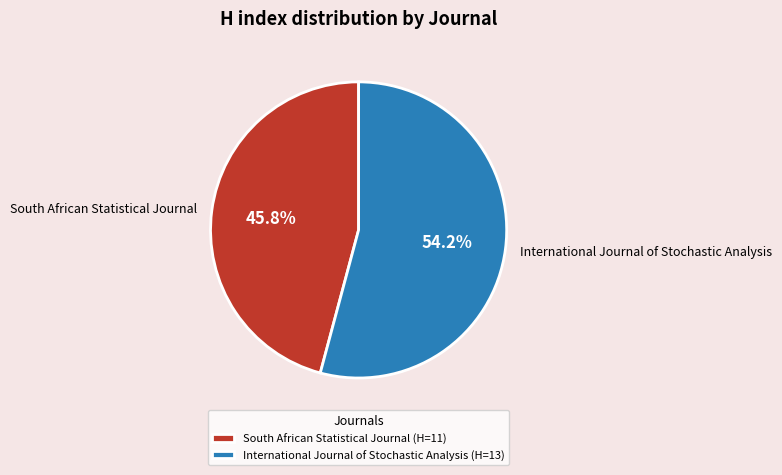

What percentage is the South African Statistical Journal slice, to the nearest percent?

46%